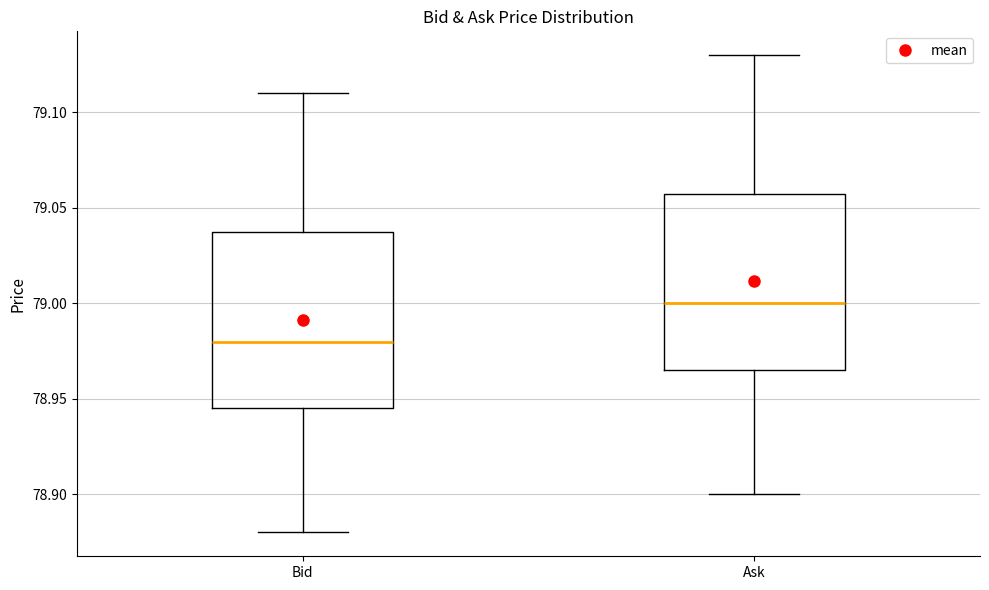

Which box's median line is the highest?

Ask